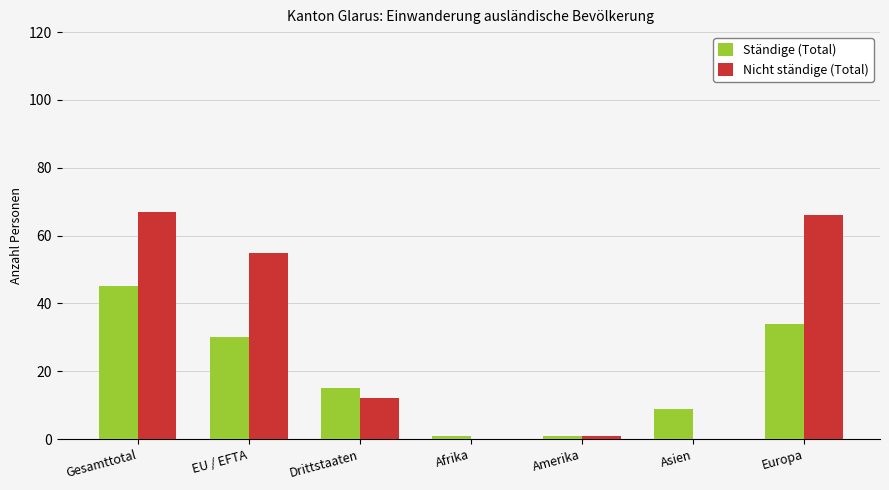

True or false: Nicht ständige (Total) has a value of 0 at Asien.

True